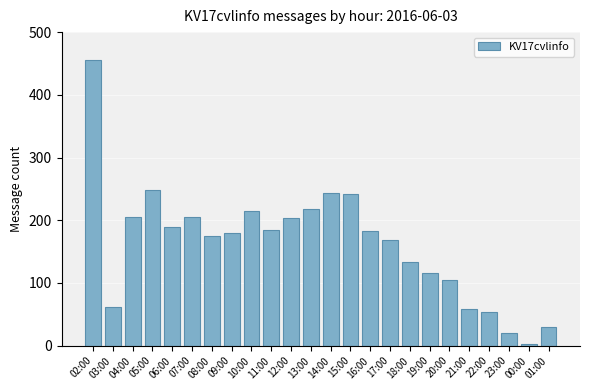

What is the sum of all values?

3897